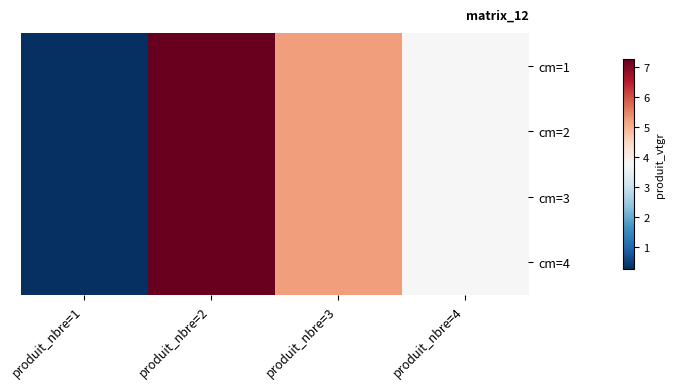

At produit_nbre=1, list the series in order from largest to smallest.

cm=1, cm=2, cm=3, cm=4